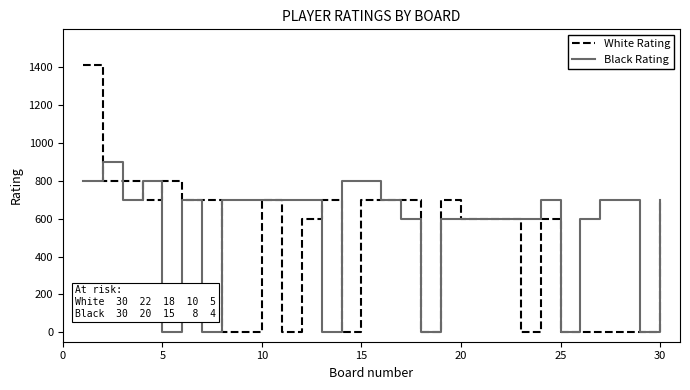

Rank the series by their maximum value, from lowest to highest.

Black Rating, White Rating